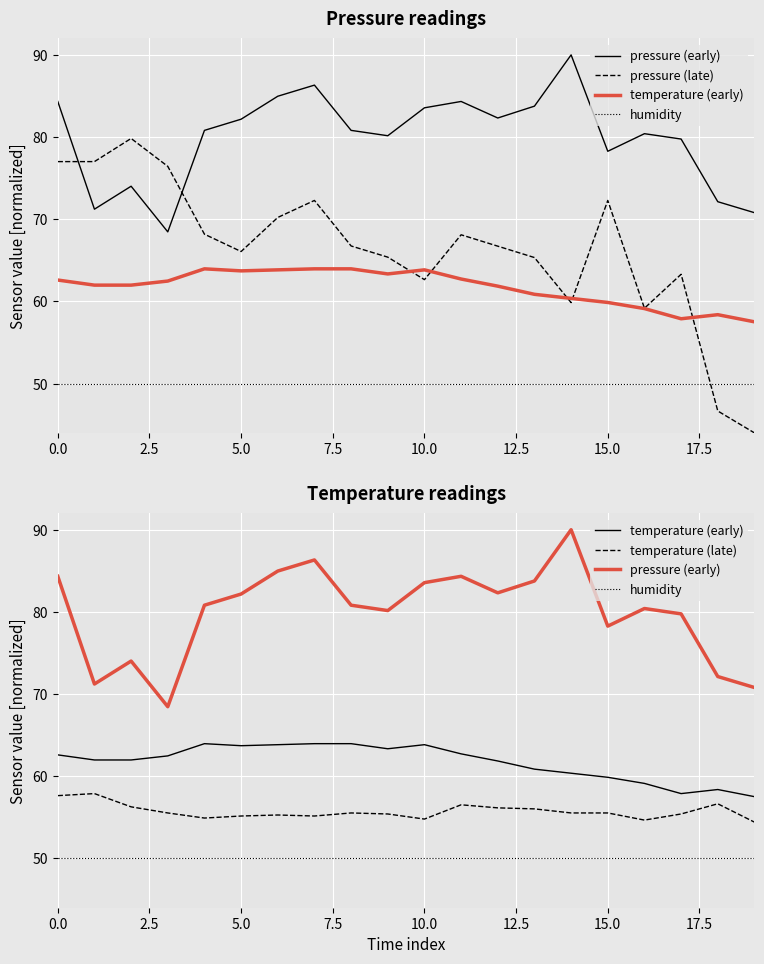

Reading right to left, list all the values displayed in this chart.

pressure (early): 70.8	72.1	79.8	80.4	78.3	90.0	83.8	82.3	84.3	83.6	80.2	80.8	86.3	85.0	82.2	80.8	68.5	74.0	71.2	84.3
pressure (late): 44.0	46.7	63.3	59.2	72.3	59.9	65.3	66.7	68.1	62.6	65.4	66.7	72.3	70.2	66.1	68.2	76.4	79.8	77.0	77.0
temperature (early): 57.5	58.4	57.9	59.1	59.9	60.4	60.9	61.9	62.7	63.8	63.3	64.0	64.0	63.8	63.7	64.0	62.5	62.0	62.0	62.6
humidity: 50.0	50.0	50.0	50.0	50.0	50.0	50.0	50.0	50.0	50.0	50.0	50.0	50.0	50.0	50.0	50.0	50.0	50.0	50.0	50.0
temperature (late): 54.4	56.6	55.4	54.7	55.5	55.5	56.0	56.2	56.5	54.8	55.4	55.5	55.2	55.3	55.2	54.9	55.5	56.3	57.9	57.6